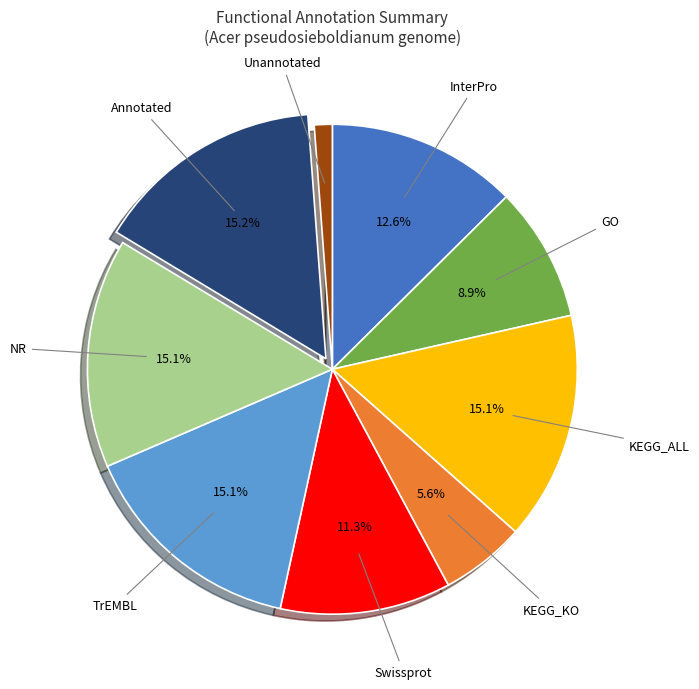

Does any single category account for the majority?

No